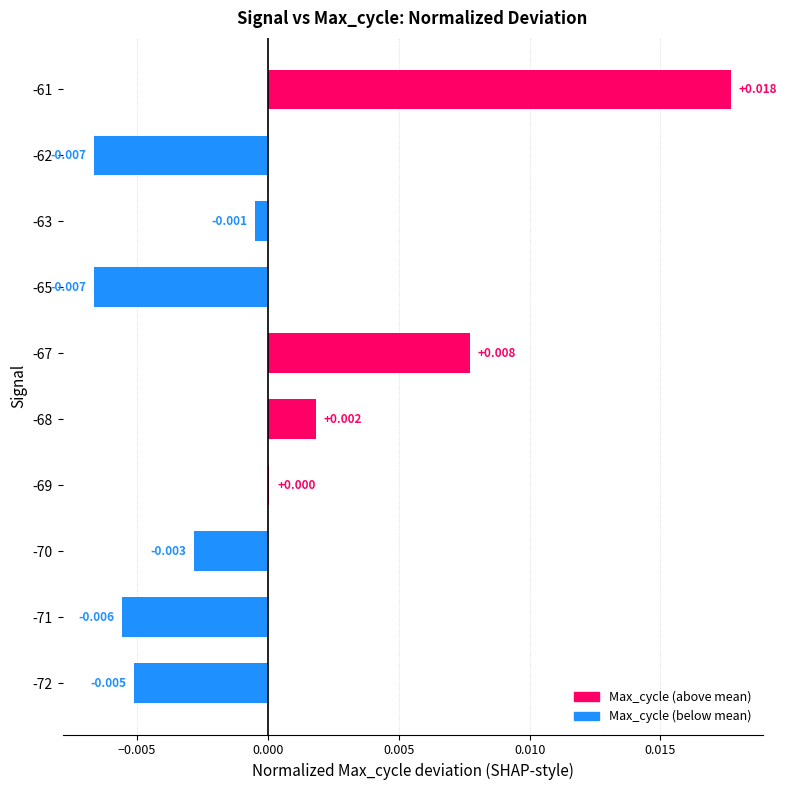

Which category has the highest value across all series?

-61